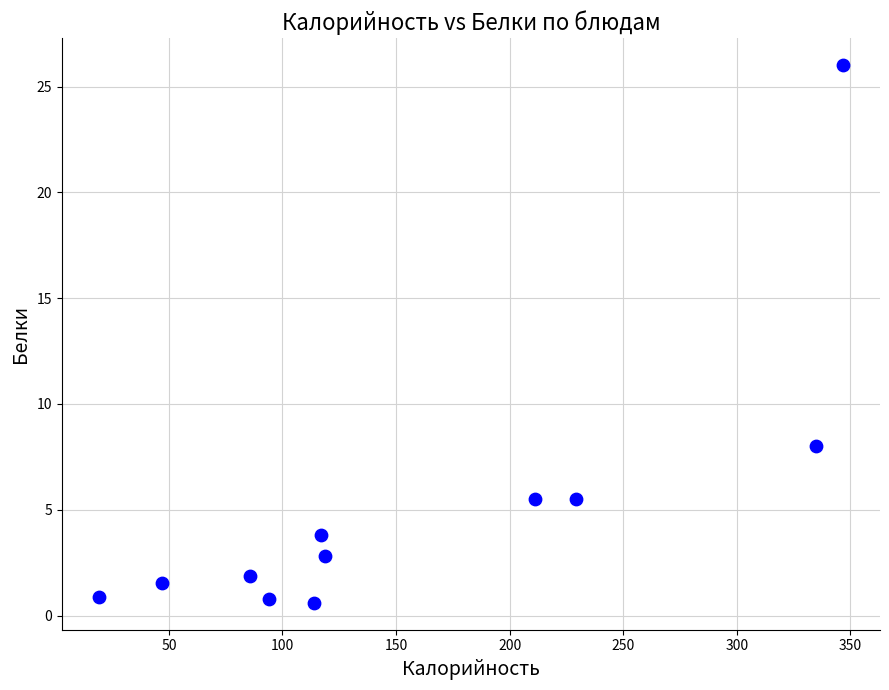

What is the average Y value?

5.2